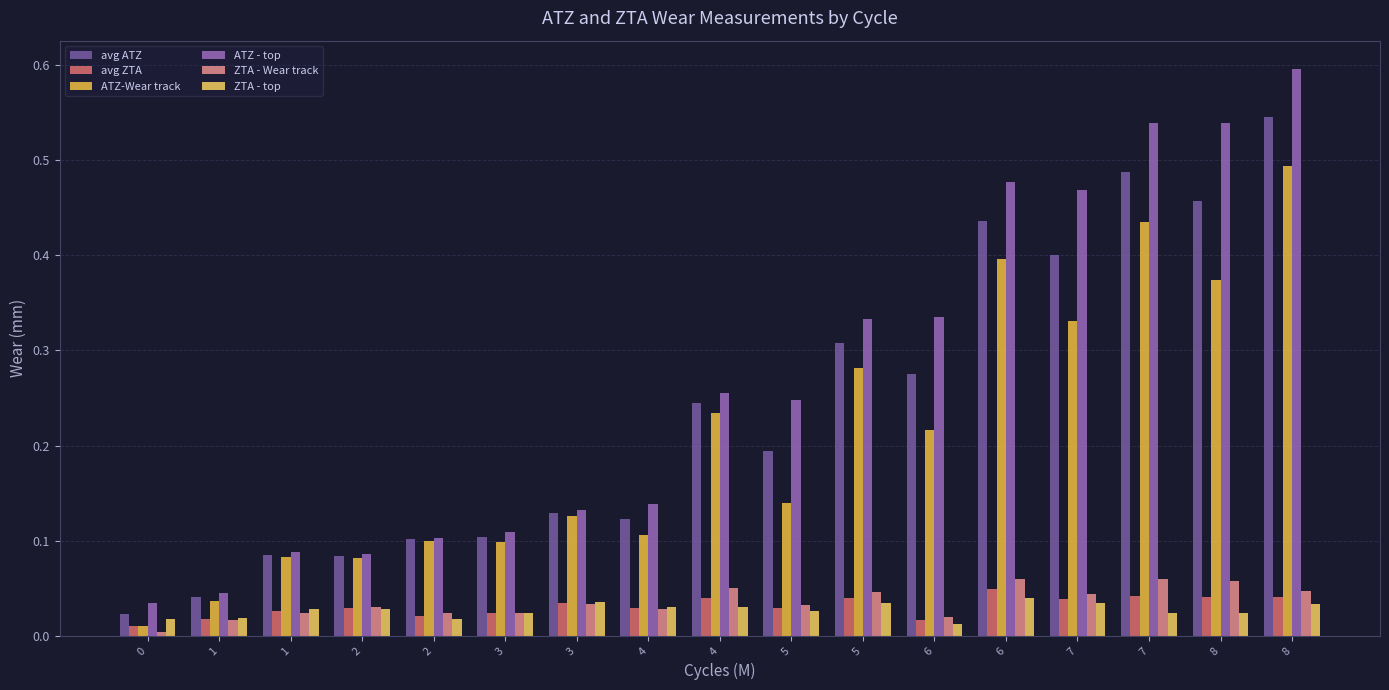

Is it true that ATZ-Wear track equals 0.2 at 3?

False